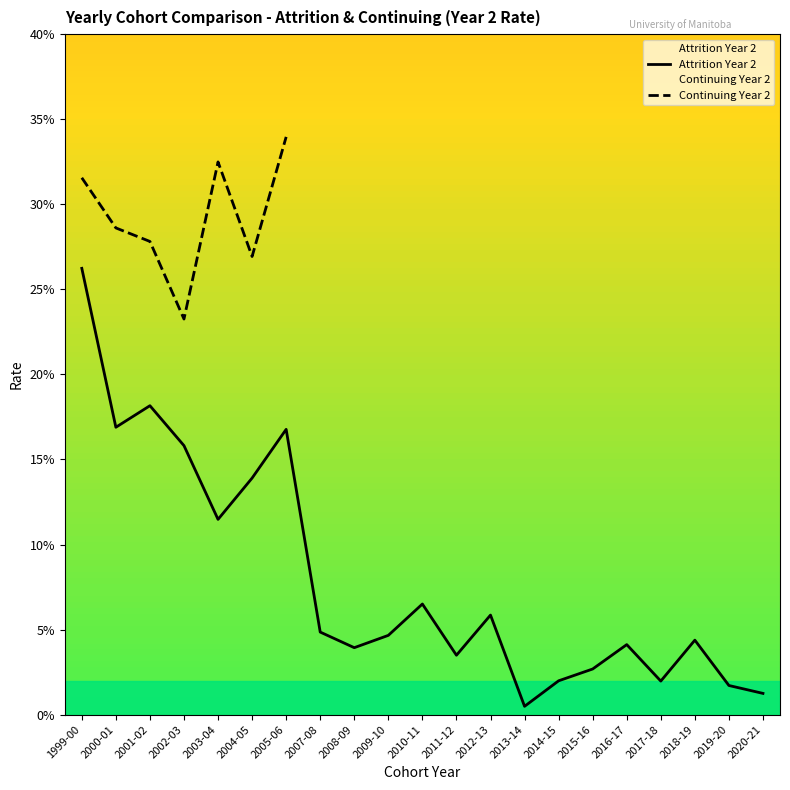

The chart shows a value of 0.0 at 2012-13. True or false?

False